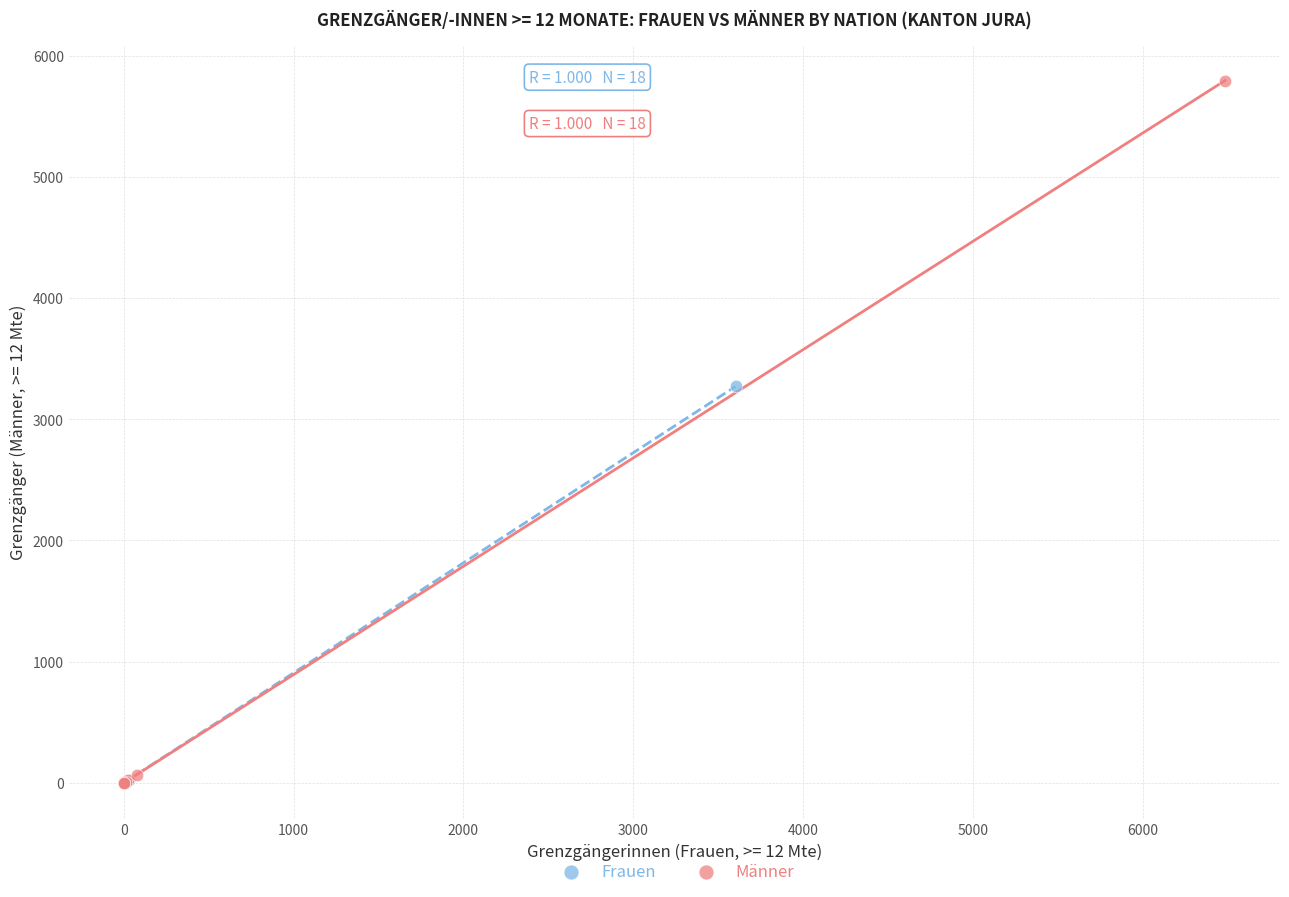

What are all the series names shown in the legend?

Frauen, Männer